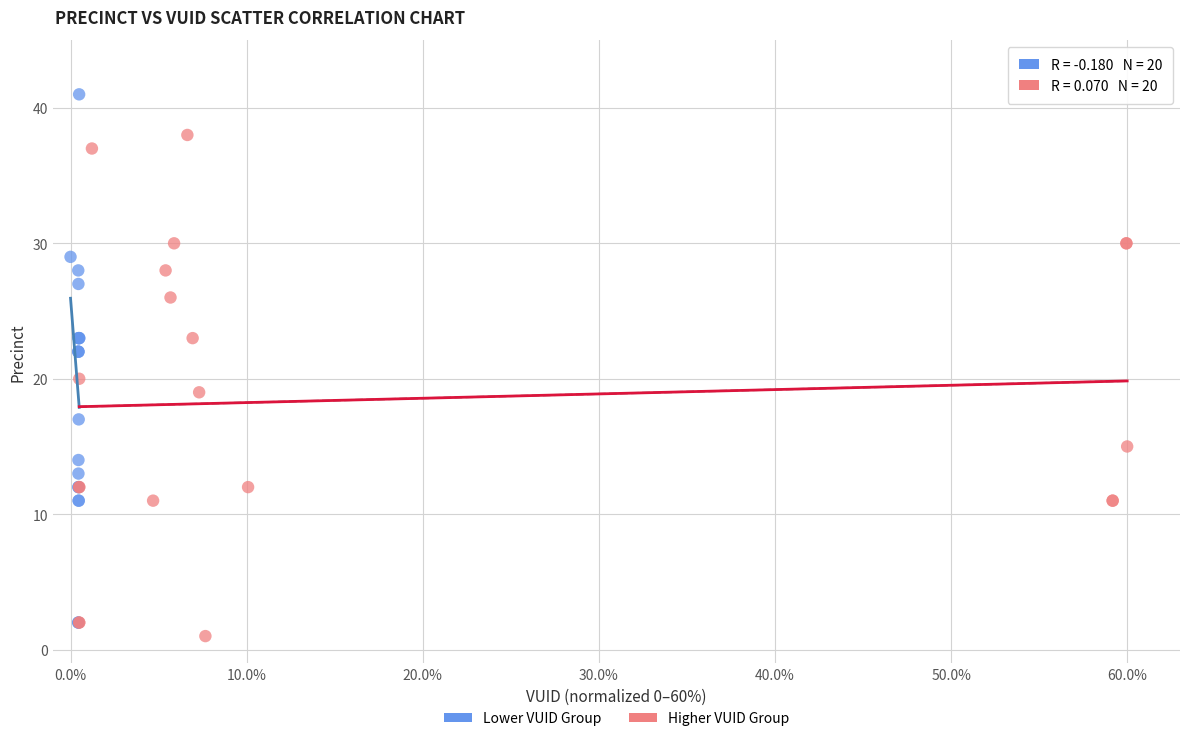

Which series has the largest Y range (max minus min)?

Lower VUID Group